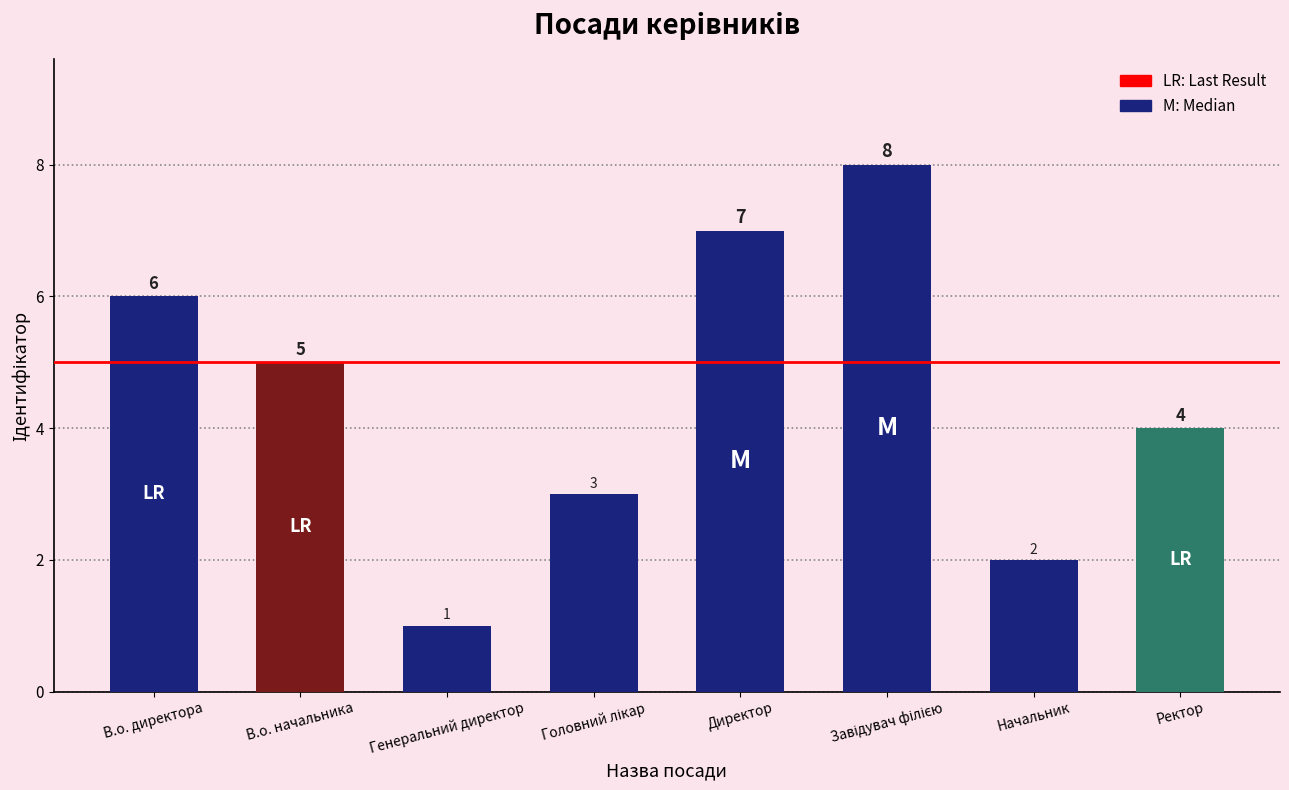

Is it true that the value at Начальник is 2?

True